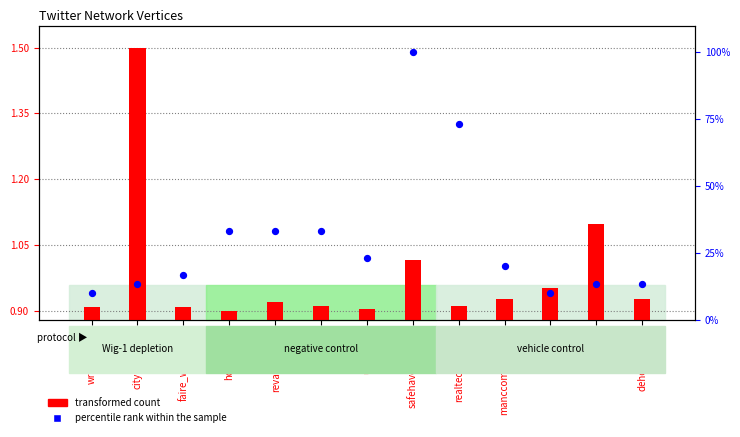

Is the value of percentile rank within the sample at realtechmatters greater than the value of transformed count at njoit?

Yes